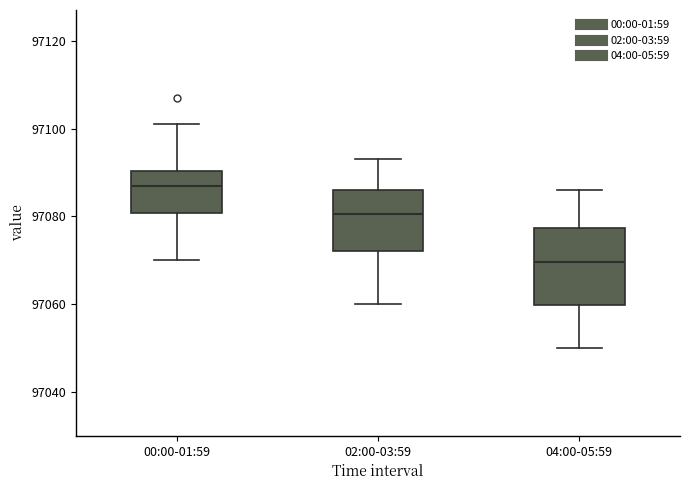

Where is the upper edge of the box for 00:00-01:59 on the y-axis? The values are not printed on the chart, so give them approximately, as read against the axis.

97090